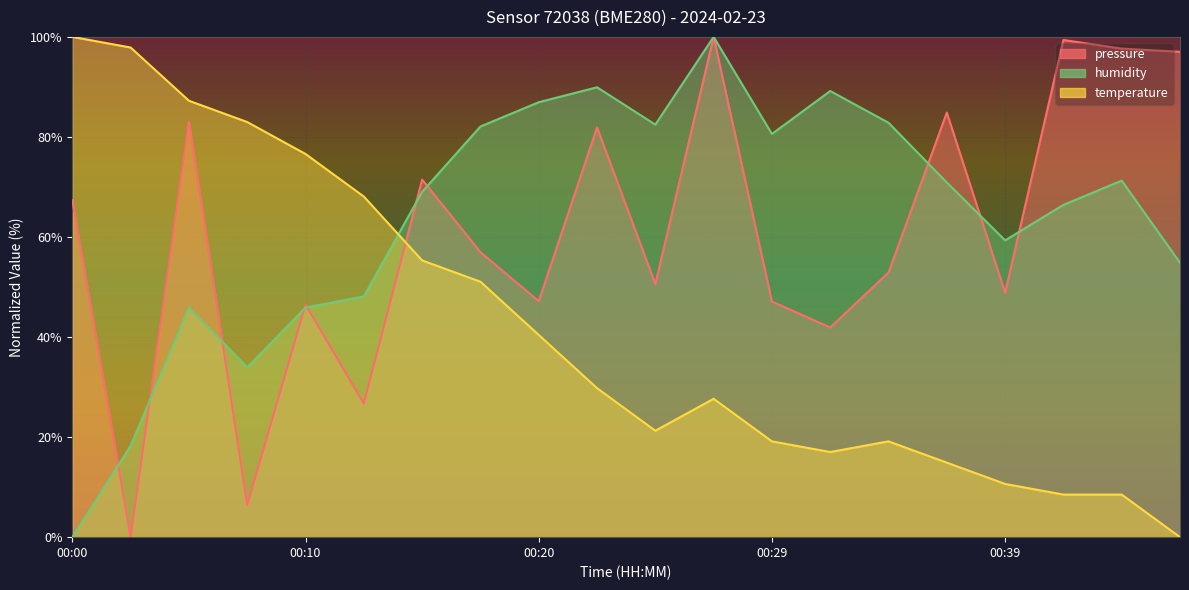

True or false: temperature has more than 1 interior local peaks.

True